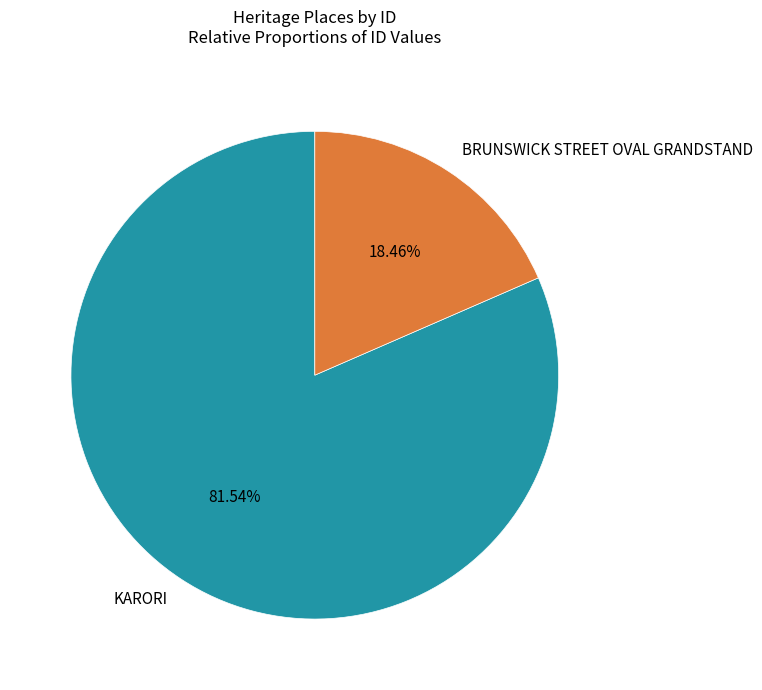

What percentage is NOT represented by BRUNSWICK STREET OVAL GRANDSTAND?

81.5%